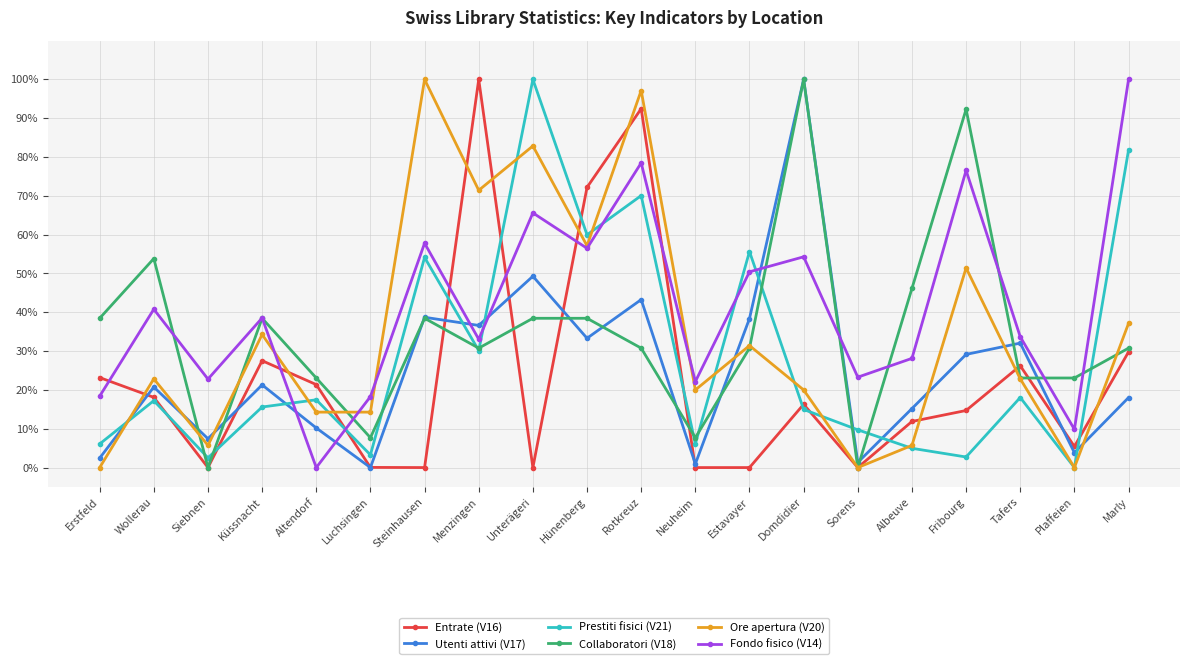

True or false: Ore apertura (V20) has more than 0 interior local peaks.

True